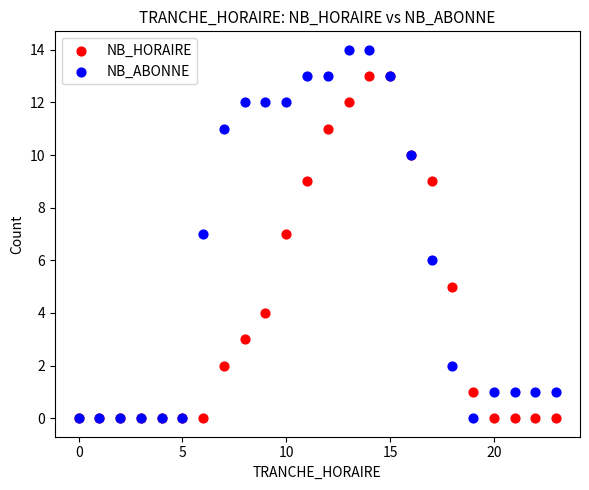

Which series has the widest spread of Y values?

NB_ABONNE